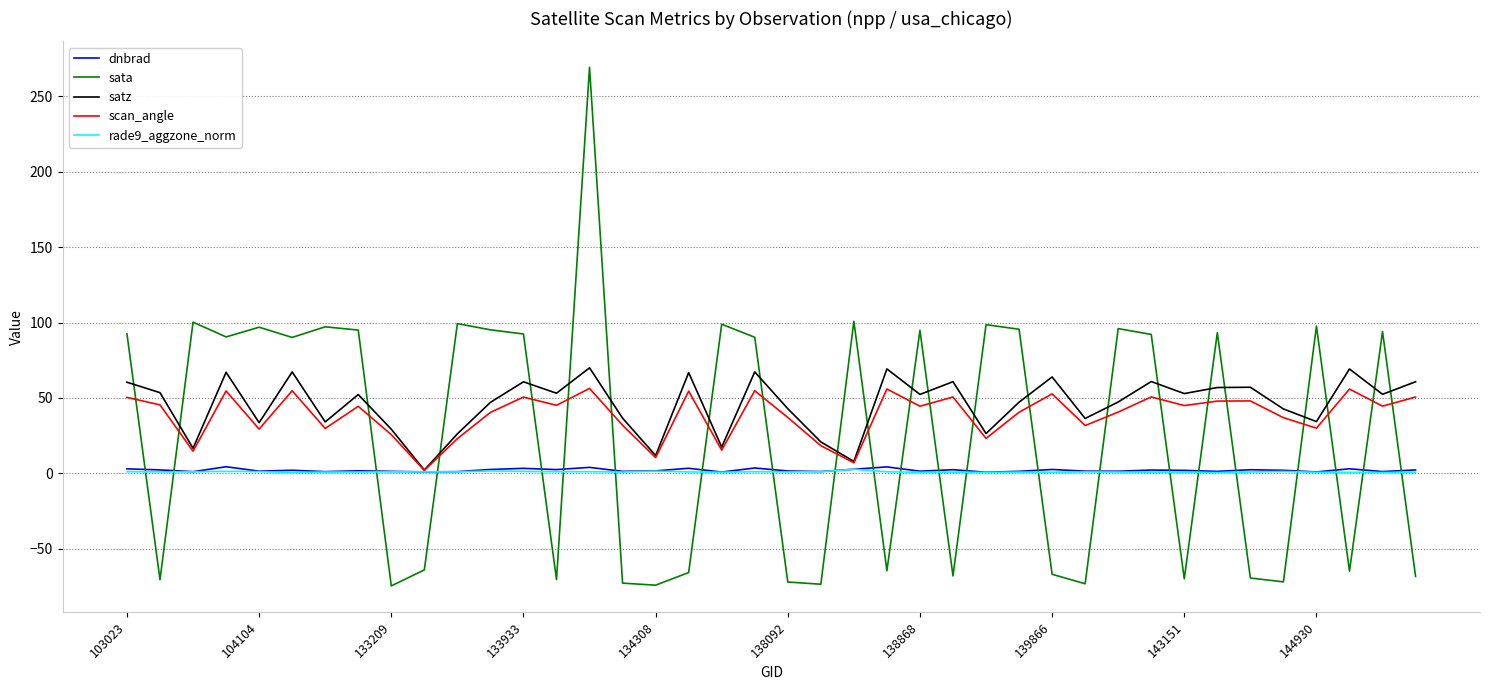

Which series has the widest spread of values?

sata